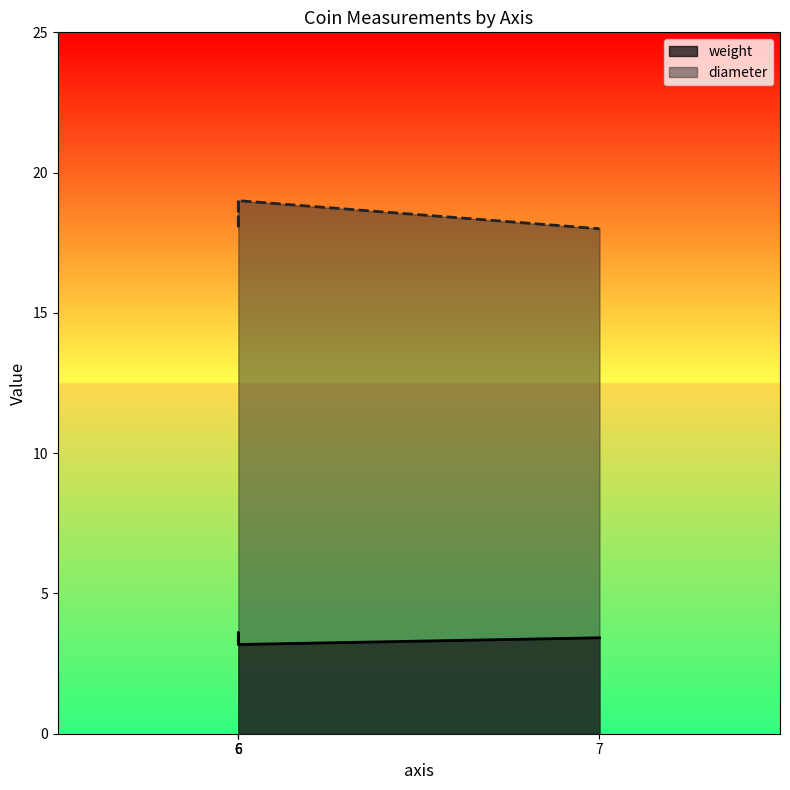

True or false: diameter has more than 1 points higher than both neighbors.

False